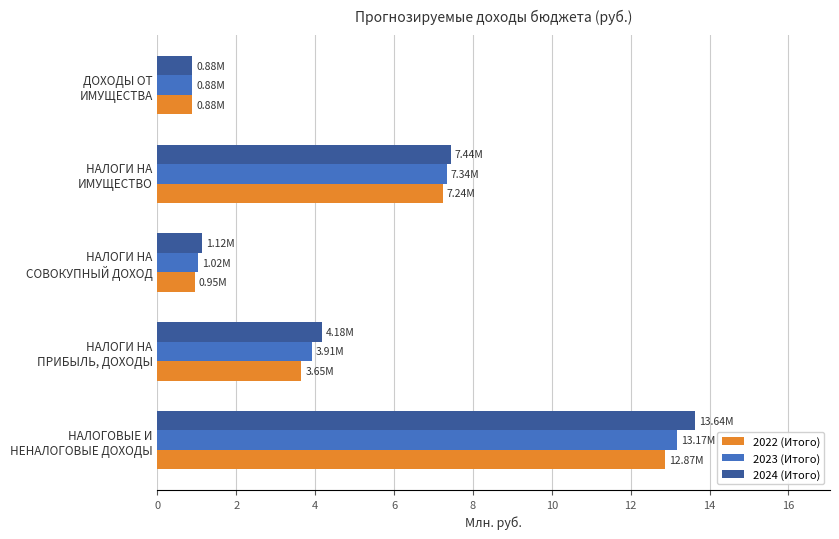

What is the sum of all 2024 (Итого) values?

27.3